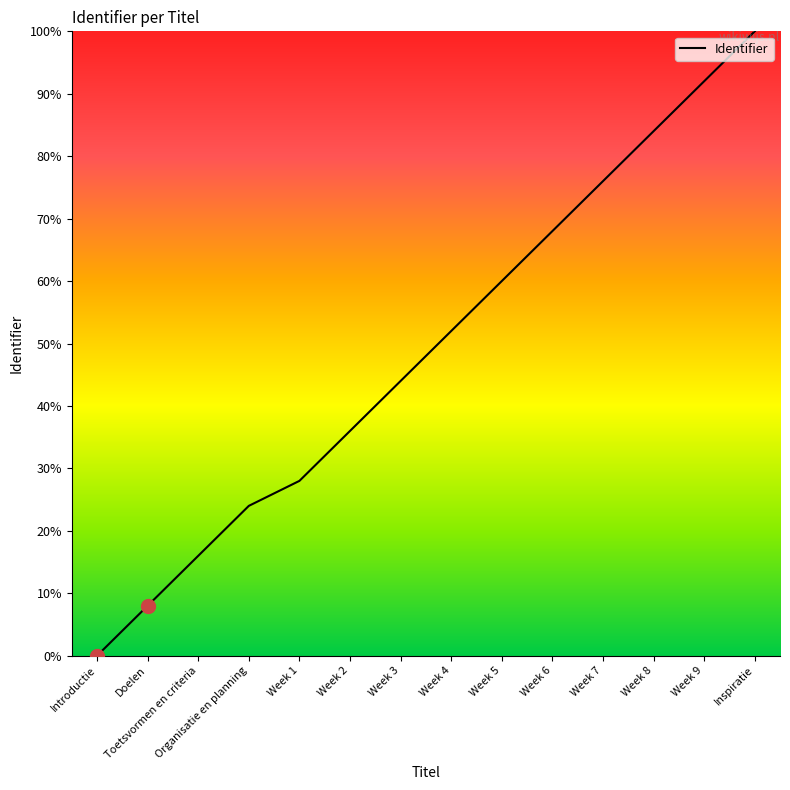

Which category has the highest value across all series?

Inspiratie